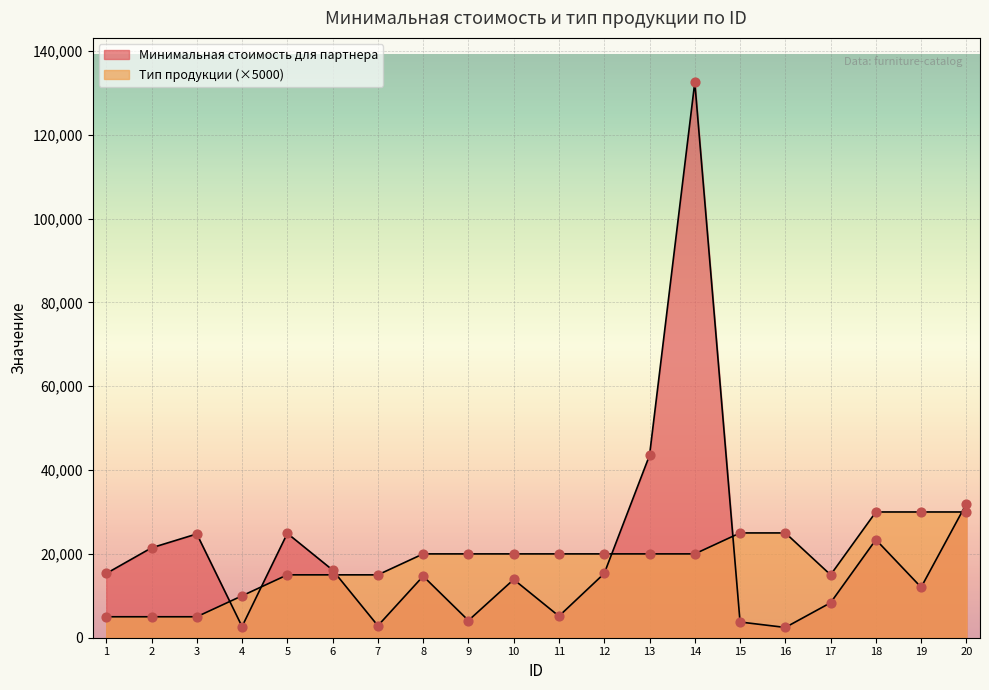

Which series contains the lowest Y value?

Минимальная стоимость для партнера